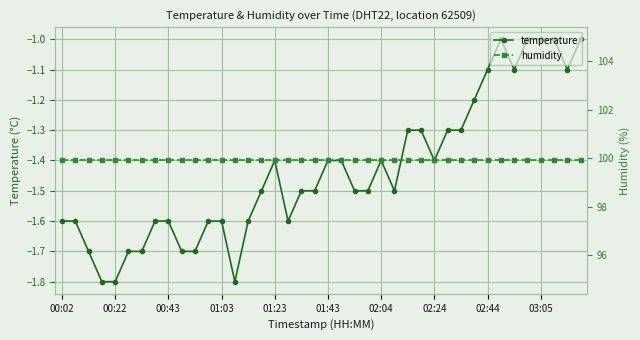

What is the total value across all series at 26?

98.6